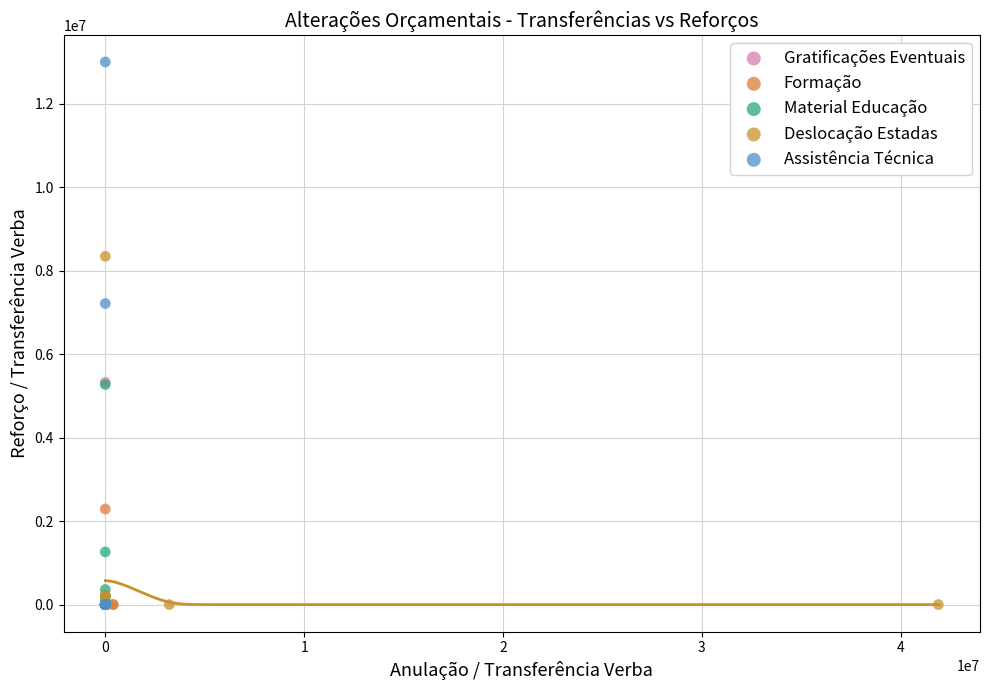

Which series contains the highest Y value?

Assistência Técnica